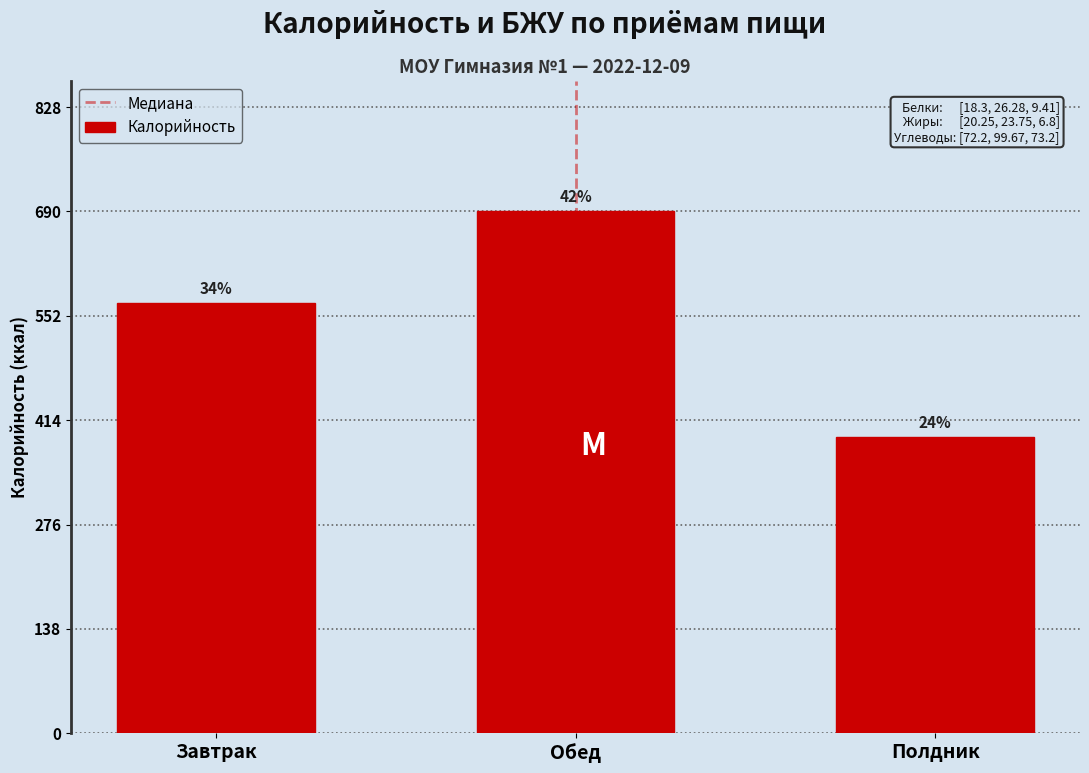

Are the bars horizontal?

No